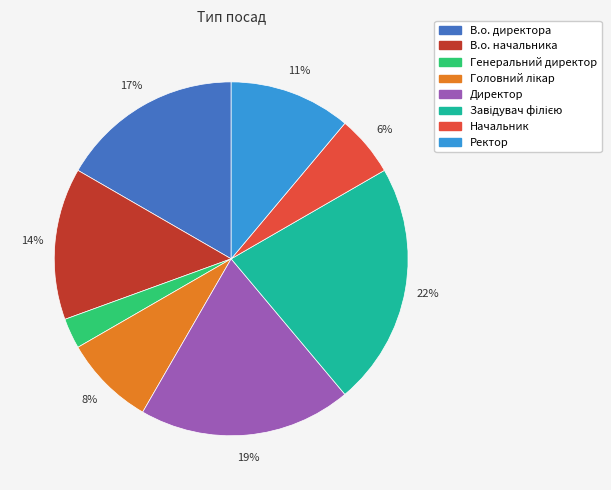

Which slice is the smallest?

Генеральний директор